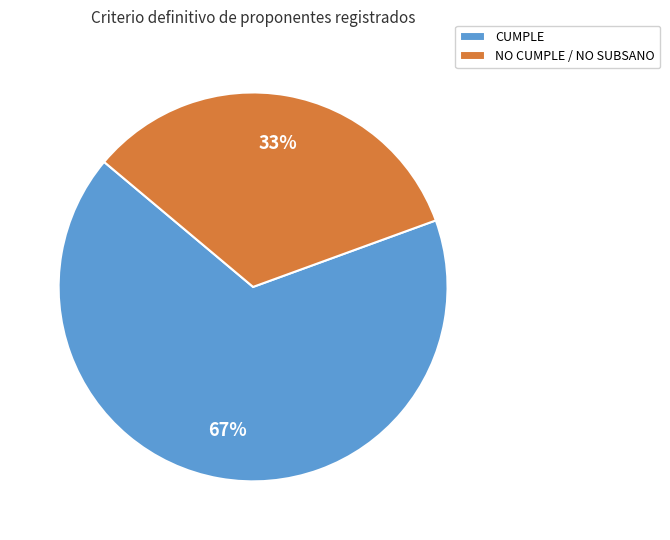

Between CUMPLE and NO CUMPLE / NO SUBSANO, which is larger?

CUMPLE